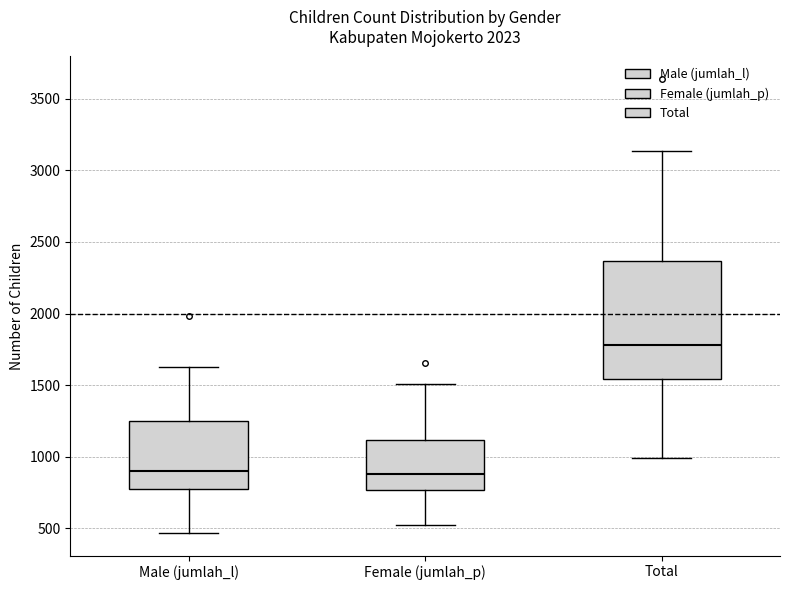

Reading left to right, transcribe this box plot: for each box, give where its median line is, the range the box spans, and where its two whiskers end, as read against the y-axis. The values are not printed on the chart, so give them approximately, as read against the axis.

Male (jumlah_l): median 900, box 800 to 1250, whiskers 450 to 1650
Female (jumlah_p): median 900, box 750 to 1100, whiskers 500 to 1500
Total: median 1800, box 1550 to 2350, whiskers 1000 to 3150